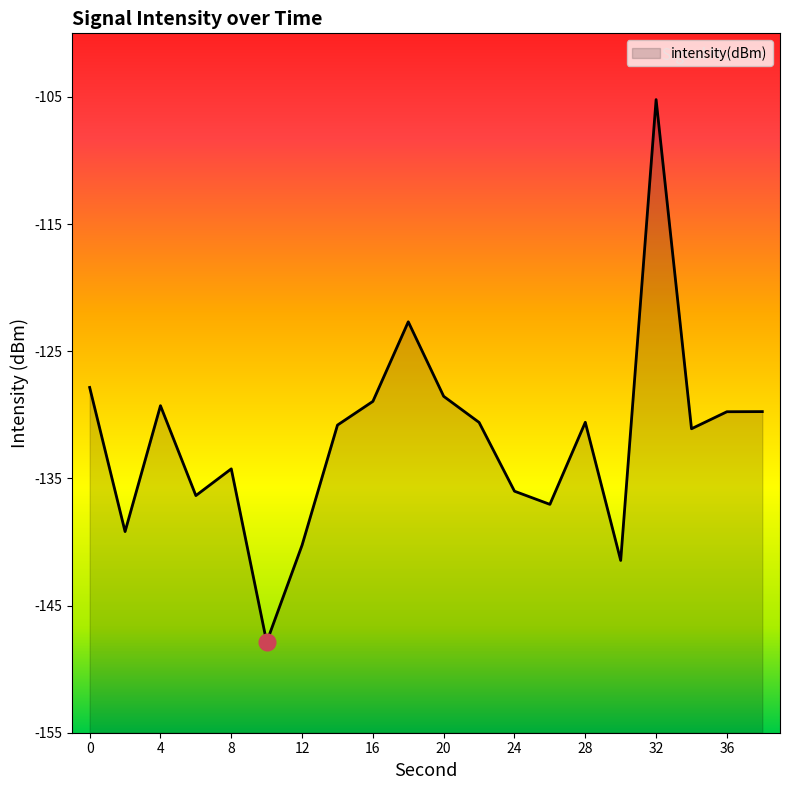

What is the difference between the maximum and minimum values?

42.7